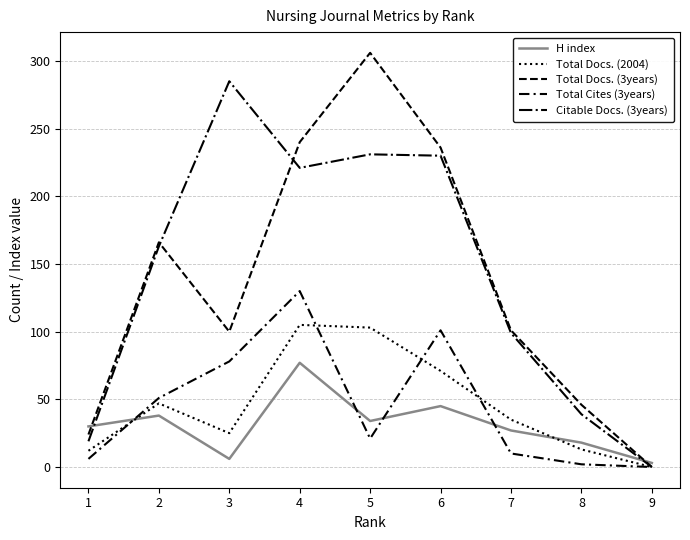

What is the difference between the maximum and minimum values in the Total Docs. (2004) series?

105